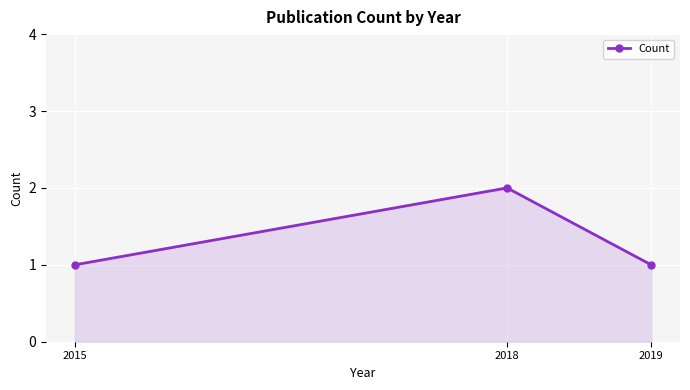

Between 2018 and 2015, which is larger?

2018